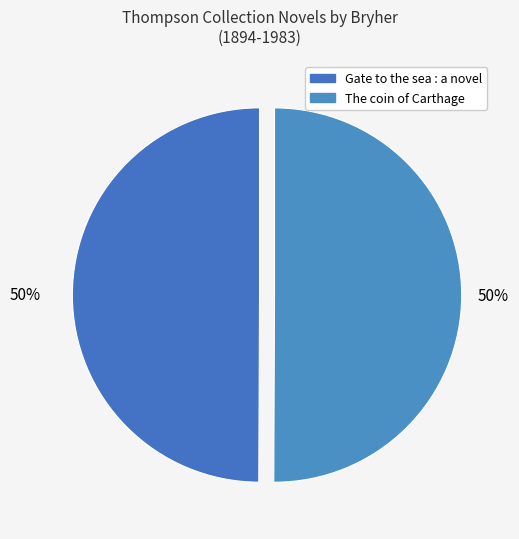

How many slices are in this pie chart?

2